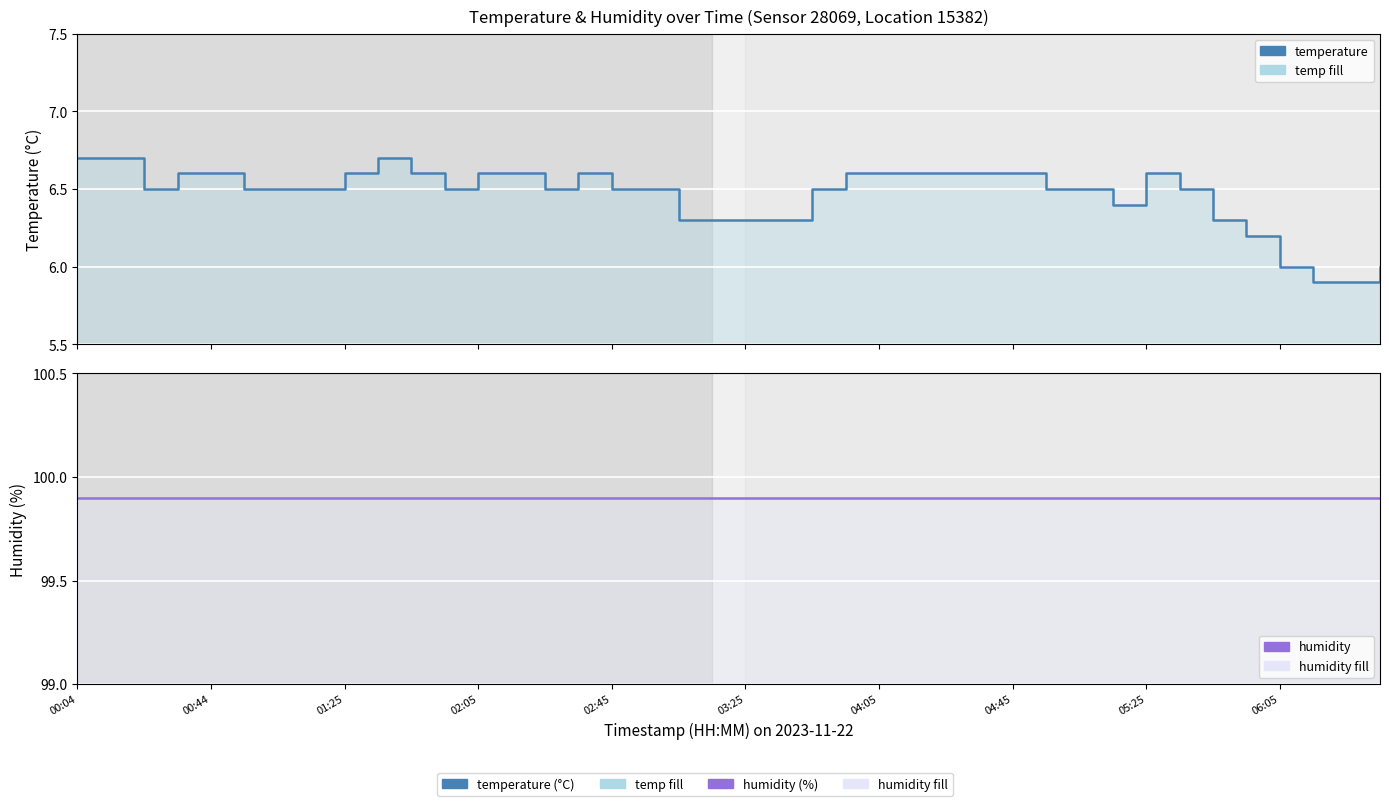

Reading left to right, list all the values displayed in this chart.

temperature: 6.7	6.7	6.5	6.6	6.6	6.5	6.5	6.5	6.6	6.7	6.6	6.5	6.6	6.6	6.5	6.6	6.5	6.5	6.3	6.3	6.3	6.3	6.5	6.6	6.6	6.6	6.6	6.6	6.6	6.5	6.5	6.4	6.6	6.5	6.3	6.2	6.0	5.9	5.9	6.0
humidity: 99.9	99.9	99.9	99.9	99.9	99.9	99.9	99.9	99.9	99.9	99.9	99.9	99.9	99.9	99.9	99.9	99.9	99.9	99.9	99.9	99.9	99.9	99.9	99.9	99.9	99.9	99.9	99.9	99.9	99.9	99.9	99.9	99.9	99.9	99.9	99.9	99.9	99.9	99.9	99.9